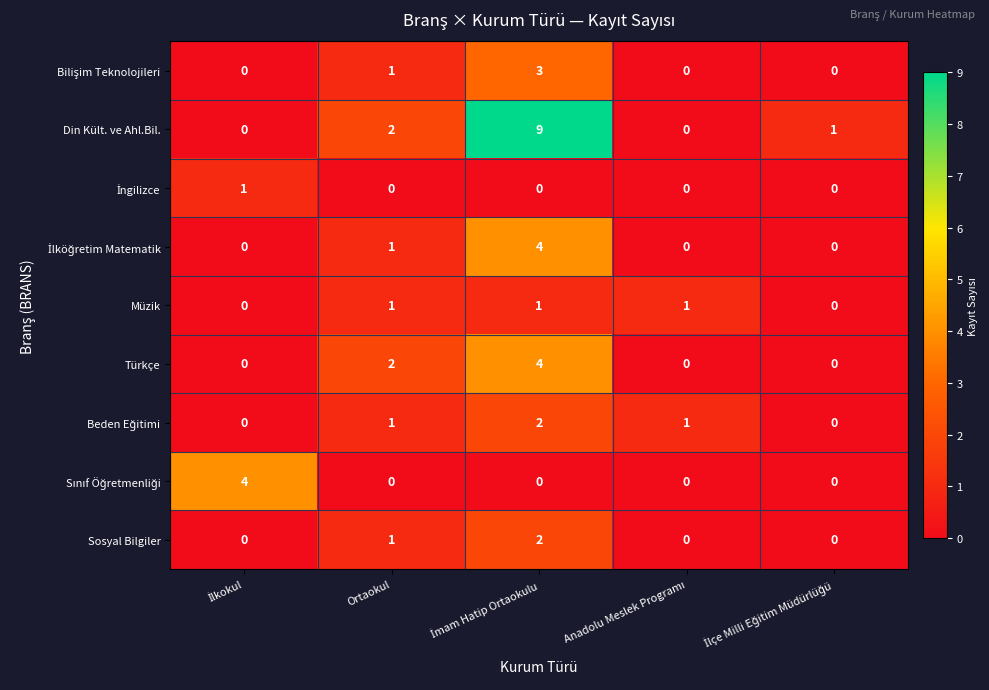

Which series has the largest total across all categories?

Din Kült. ve Ahl.Bil.